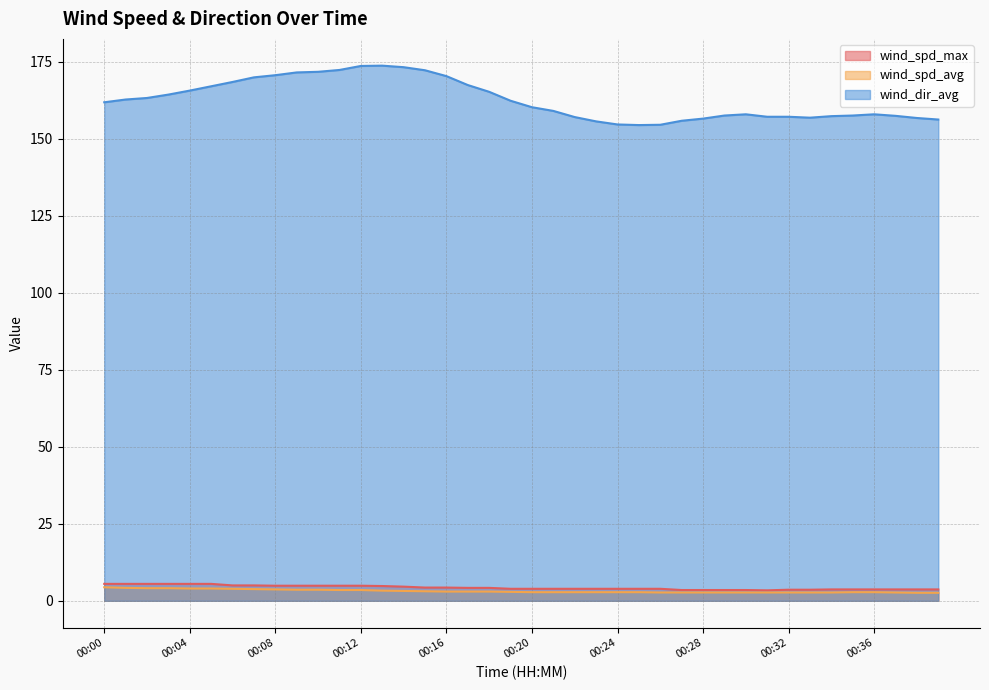

True or false: wind_spd_avg has more than 2 interior local peaks.

False